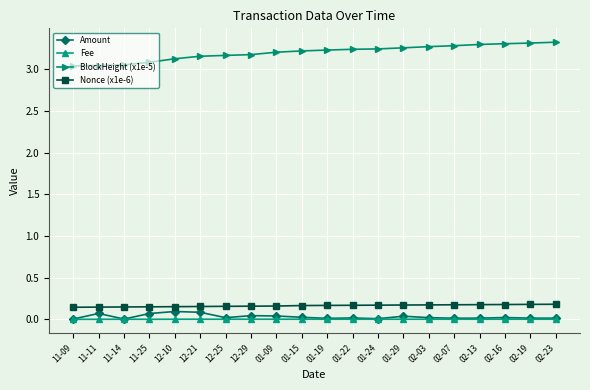

At how many categories does at least one series exceed 2?

20